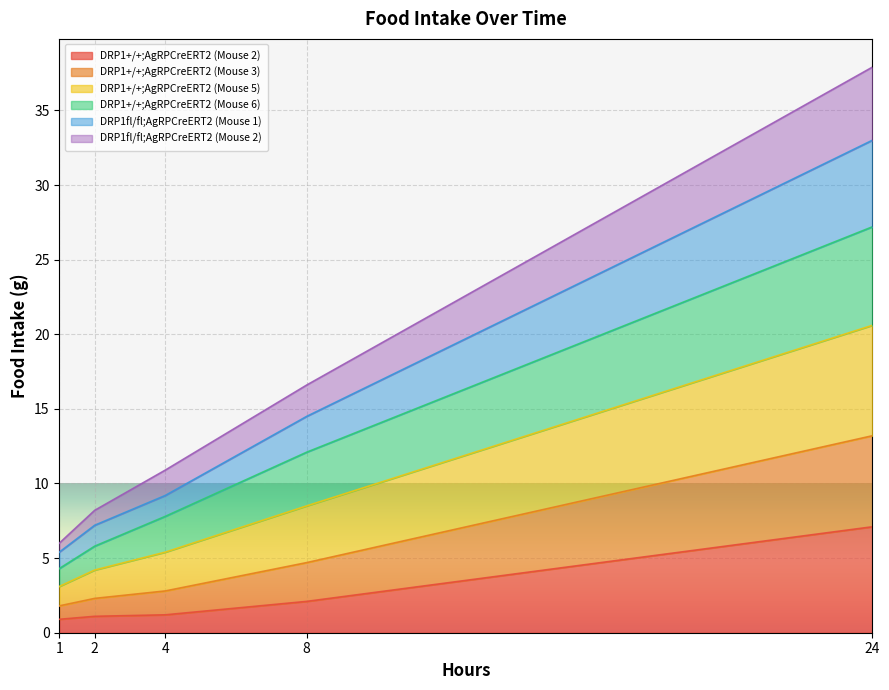

At which category is the sum across all series the highest?

24